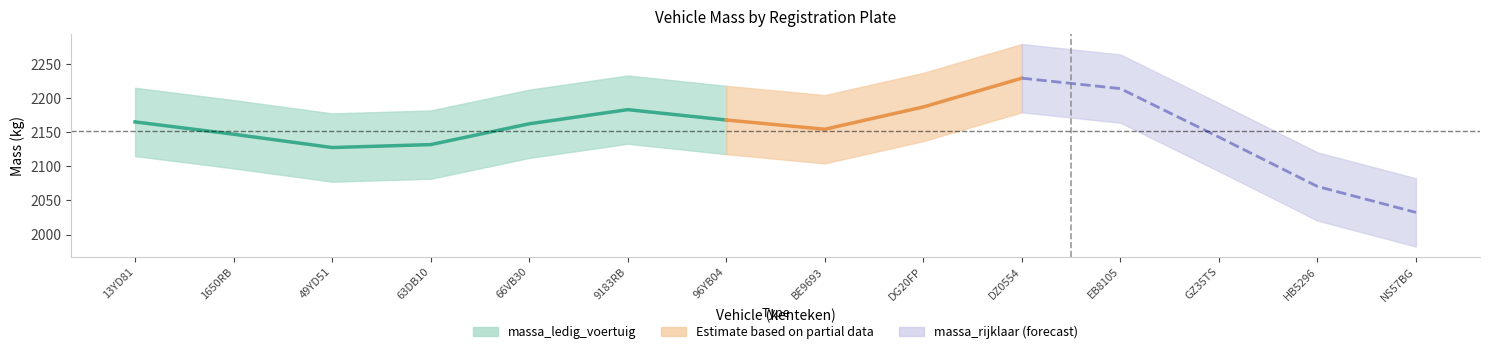

Is this an area chart (filled region under the line)?

No